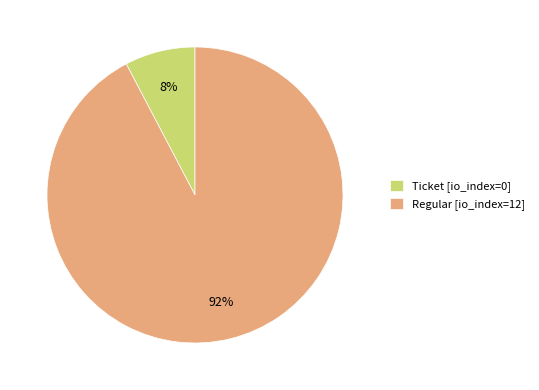

Which slice is the largest?

Regular [io_index=12]